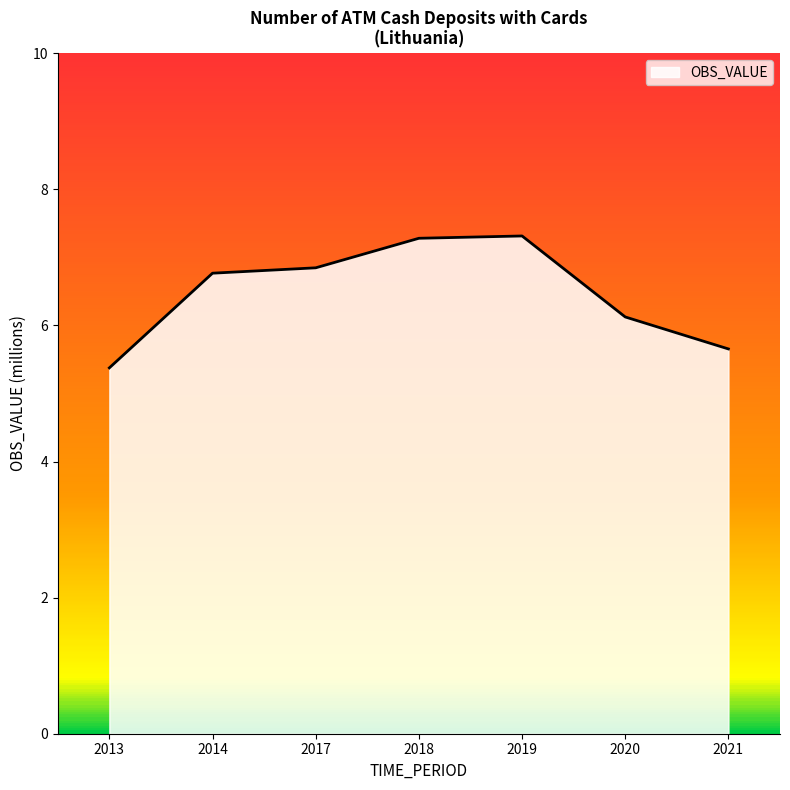

What is the minimum value shown in the chart?

5.4